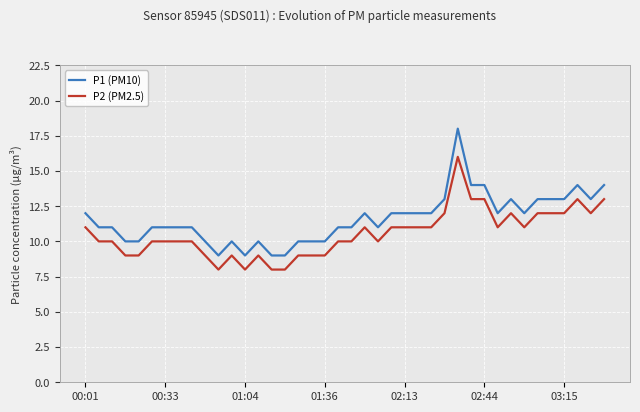

What is the highest value of the P2 (PM2.5) series?

16